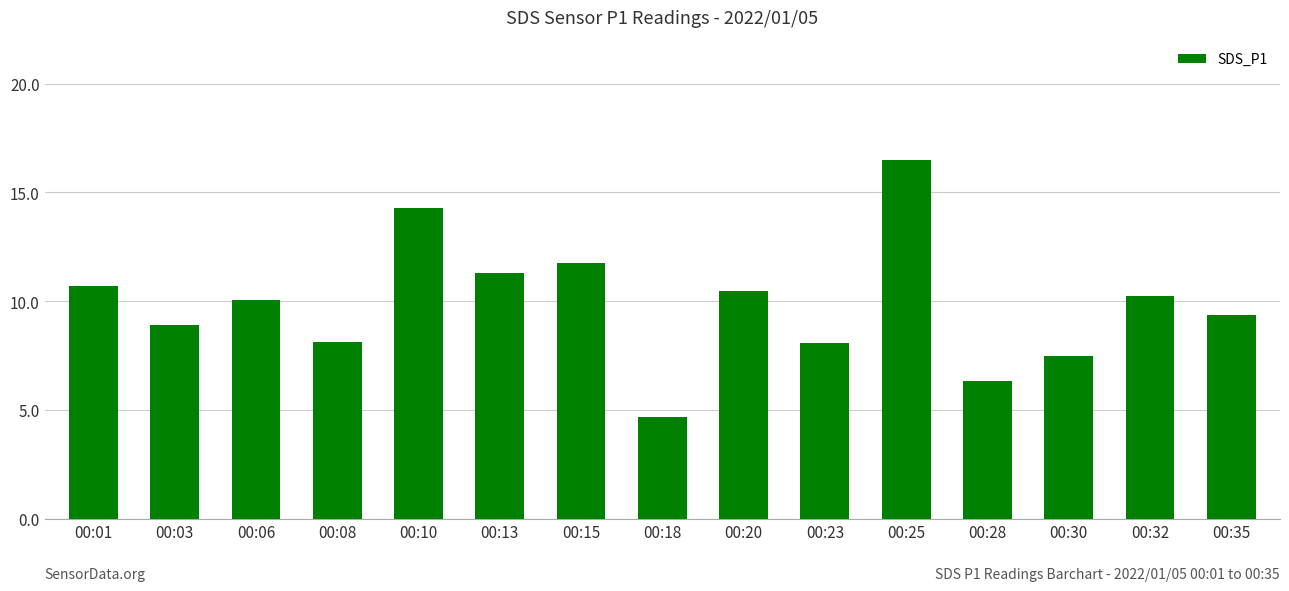

Where does the data first go above 10?

00:01